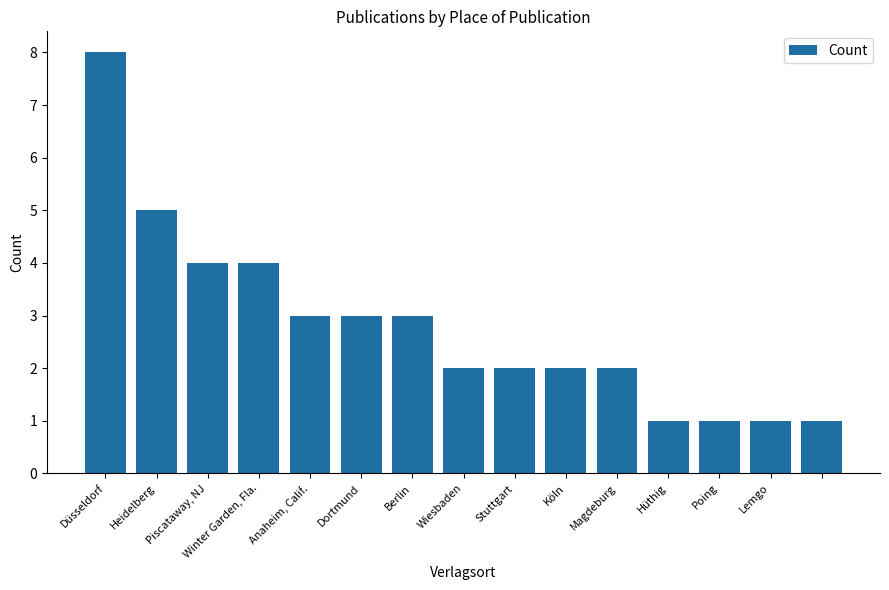

What is the difference between the maximum and minimum values?

7